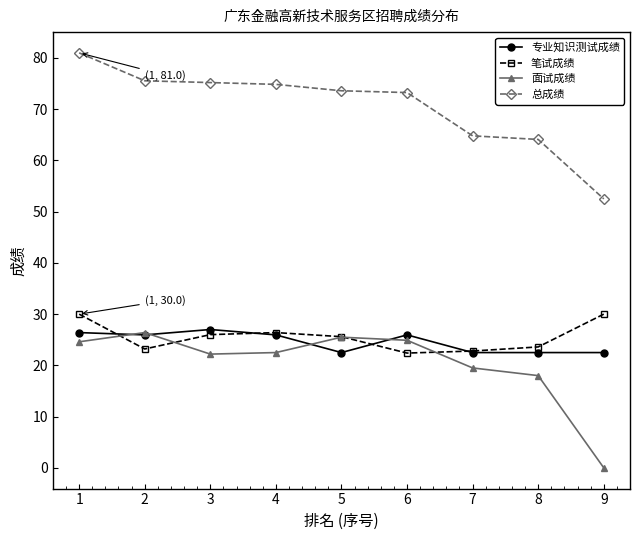

What is the minimum value for 专业知识测试成绩?

22.5